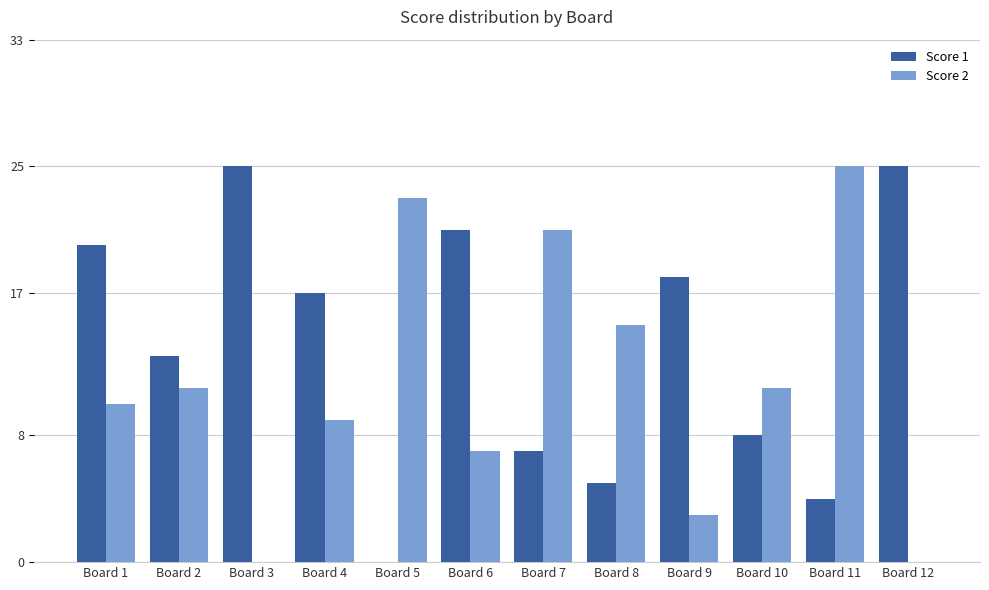

Is the value of Score 2 at Board 9 greater than the value of Score 1 at Board 1?

No